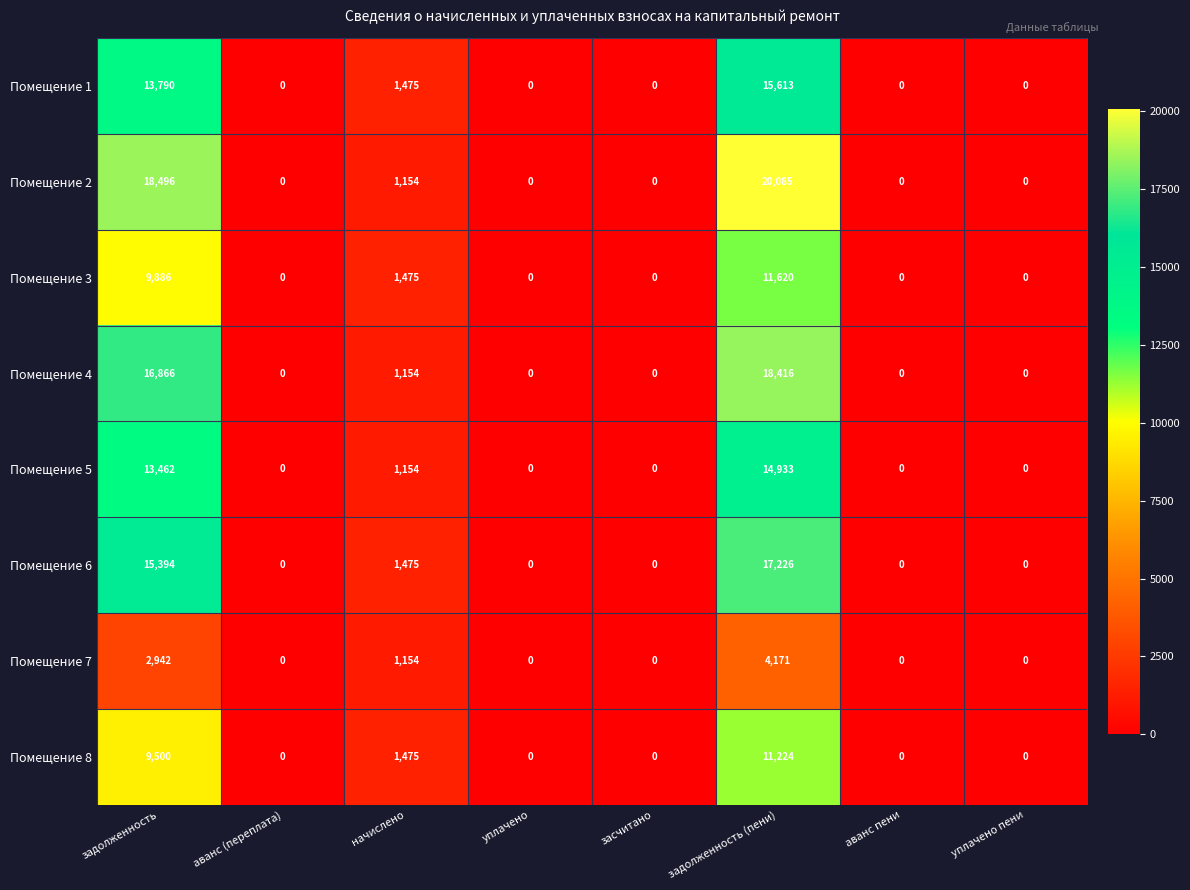

At which category is the sum across all series the highest?

задолженность (пени)